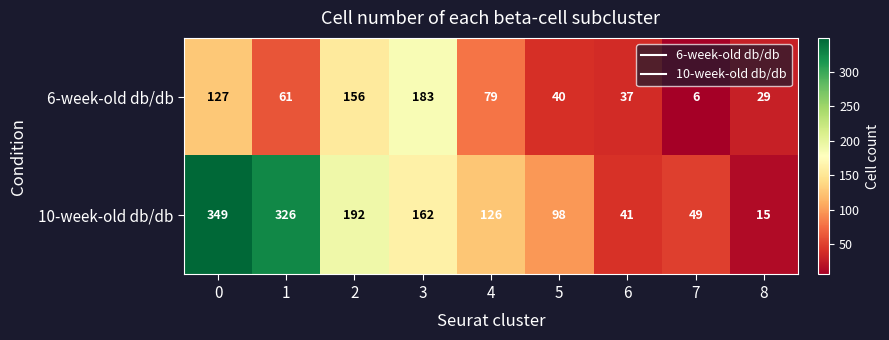

Between 0 and 4, which series saw the biggest shift?

10-week-old db/db